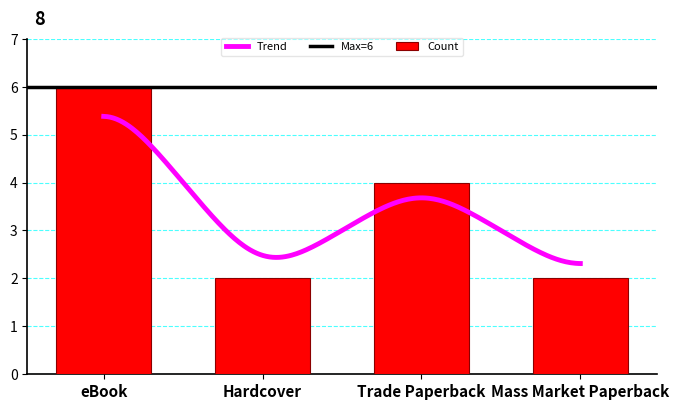

What is the sum of the Count values at eBook and Hardcover?

8